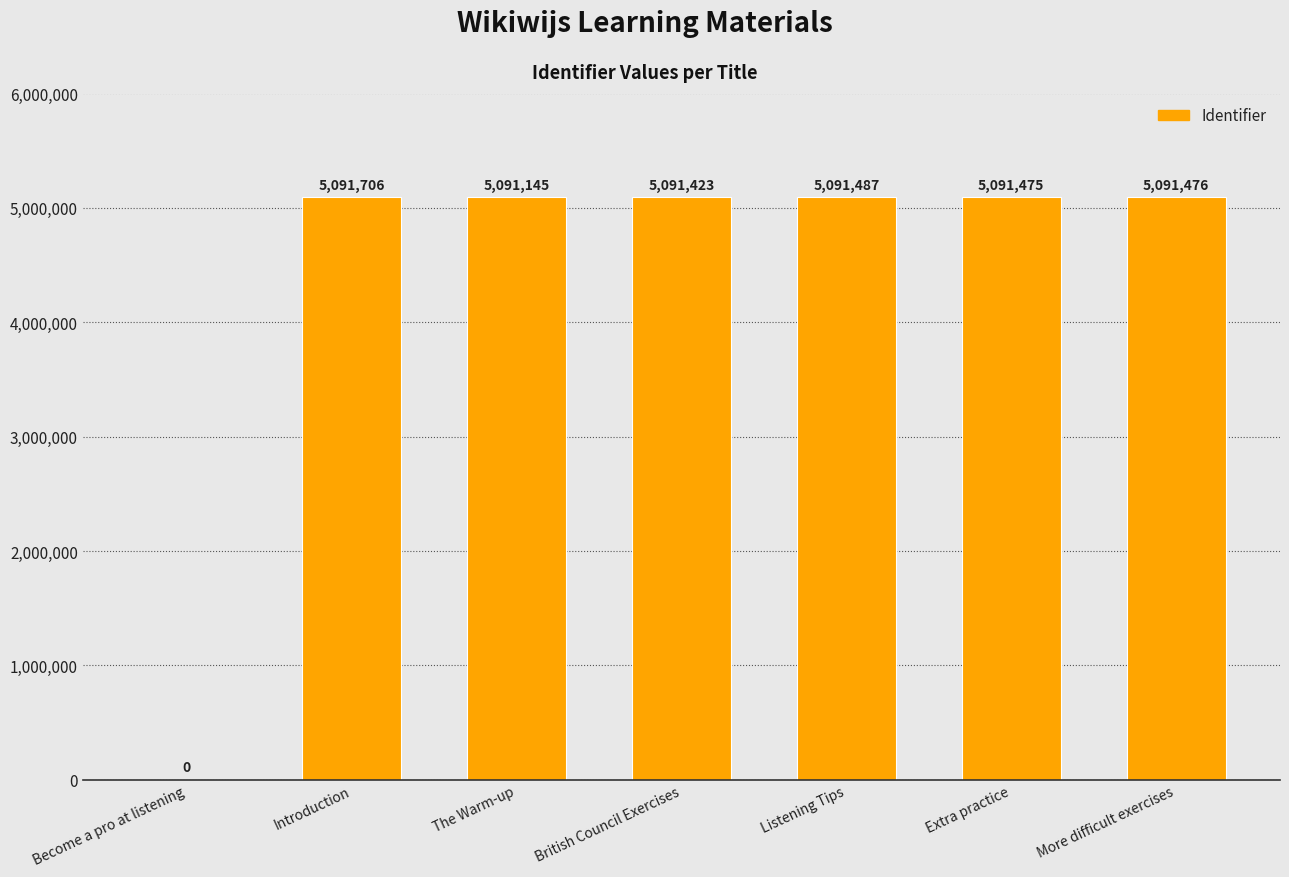

What is the change in value from Introduction to More difficult exercises?

-230